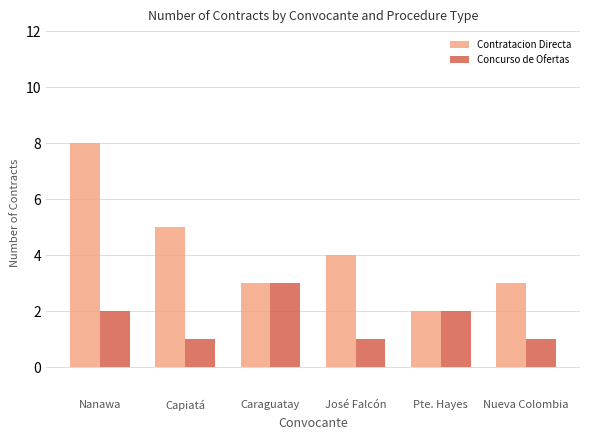

The Contratacion Directa series shows 1 at José Falcón. True or false?

False